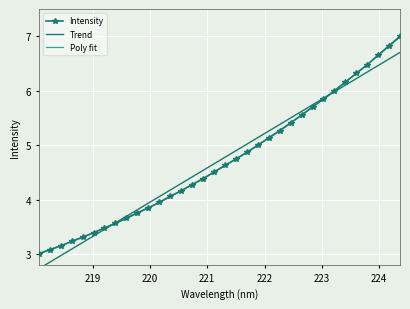

True or false: Intensity has more than 1 interior local peaks.

False